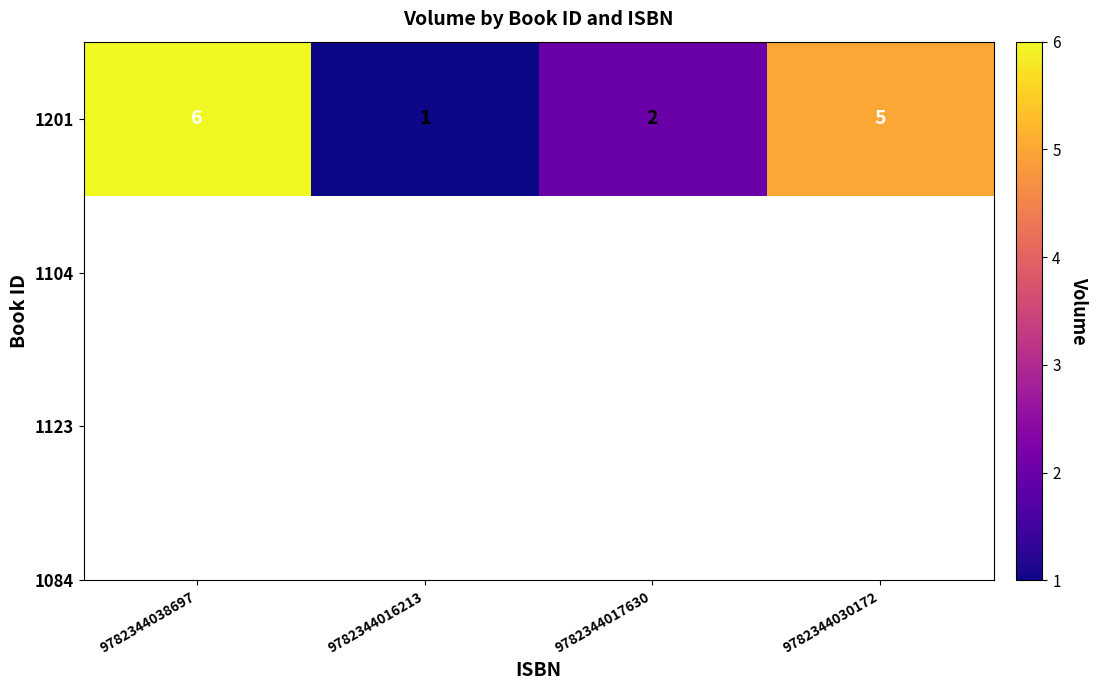

The value at 9782344038697 is 6. True or false?

True